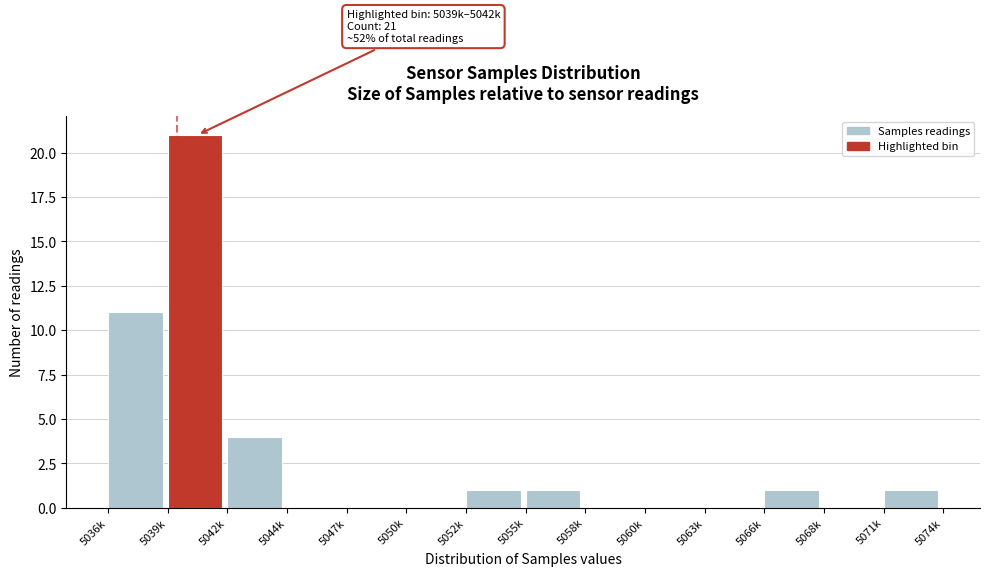

Reading left to right, transcribe all the data shown in this chart.

5036k=11	5039k=21	5042k=4	5044k=0	5047k=0	5050k=0	5052k=1	5055k=1	5058k=0	5060k=0	5063k=0	5066k=1	5068k=0	5071k=1